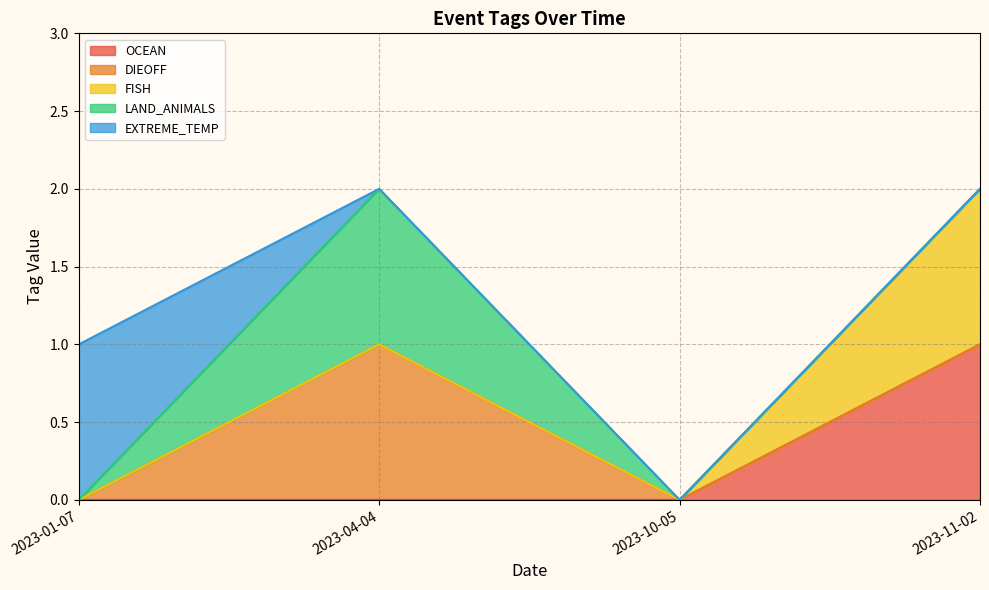

What is the greatest value displayed?

1